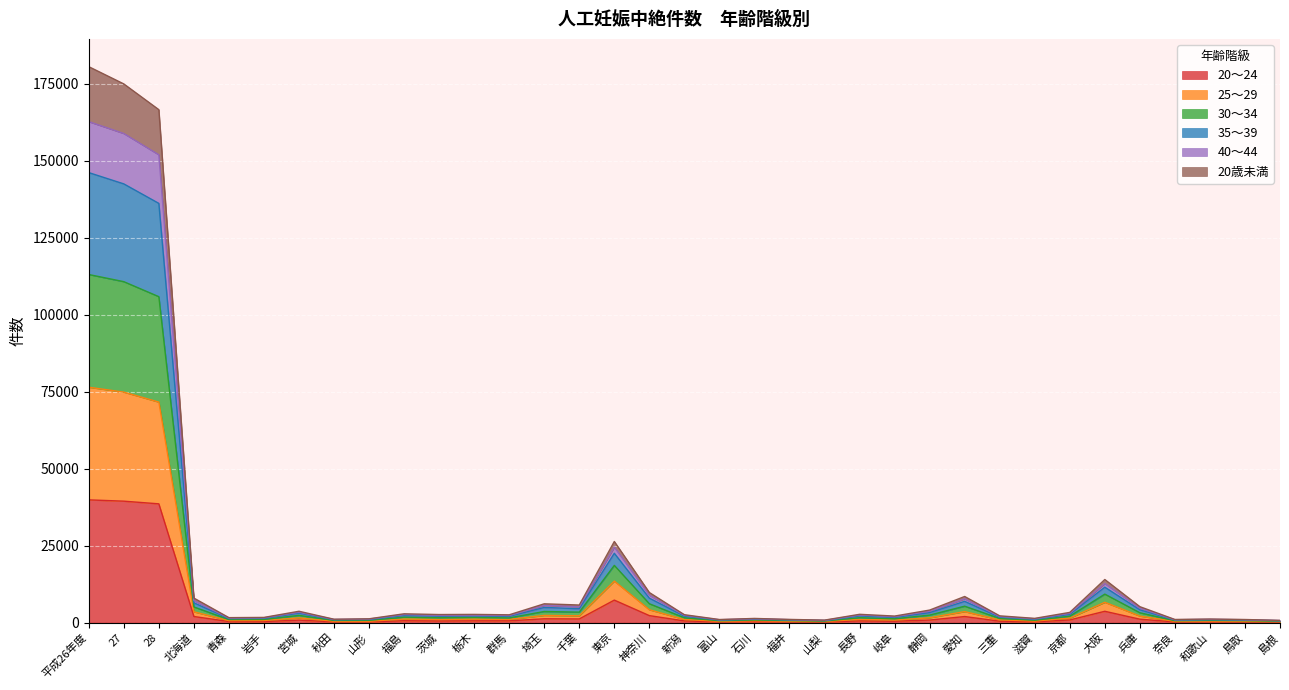

Does the chart display data point markers on the line(s)?

No